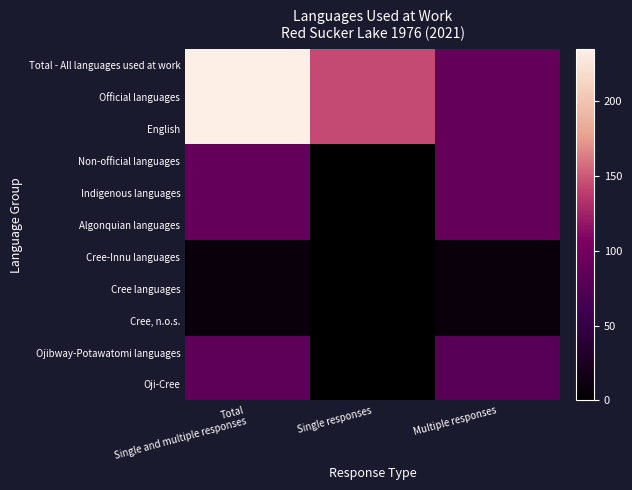

Which has a higher value, Multiple responses or Total
Single and multiple responses?

Total
Single and multiple responses